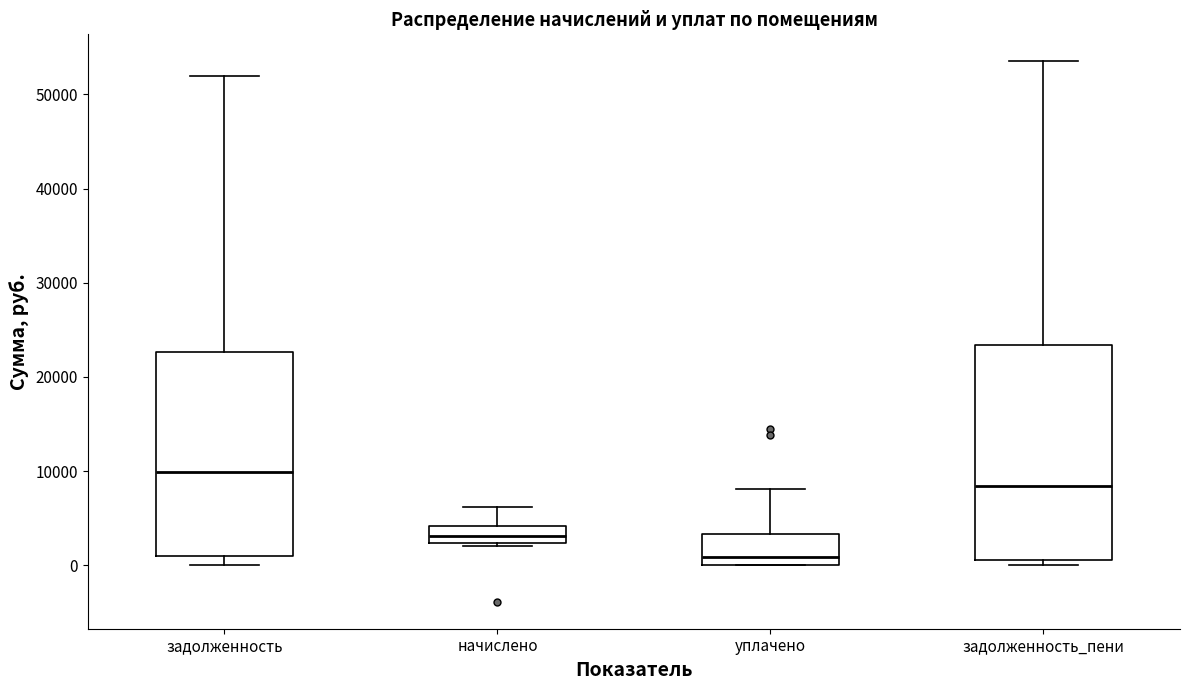

Reading left to right, transcribe this box plot: for each box, give where its median line is, the range the box spans, and where its two whiskers end, as read against the y-axis. The values are not printed on the chart, so give them approximately, as read against the axis.

задолженность: median 10000, box 1000 to 23000, whiskers 0 to 52000
начислено: median 3000, box 2000 to 4000, whiskers 2000 (just below the box's lower edge) to 6000
уплачено: median 1000, box 0 to 3000, whiskers 0 to 8000
задолженность_пени: median 8000, box 1000 to 23000, whiskers 0 to 54000